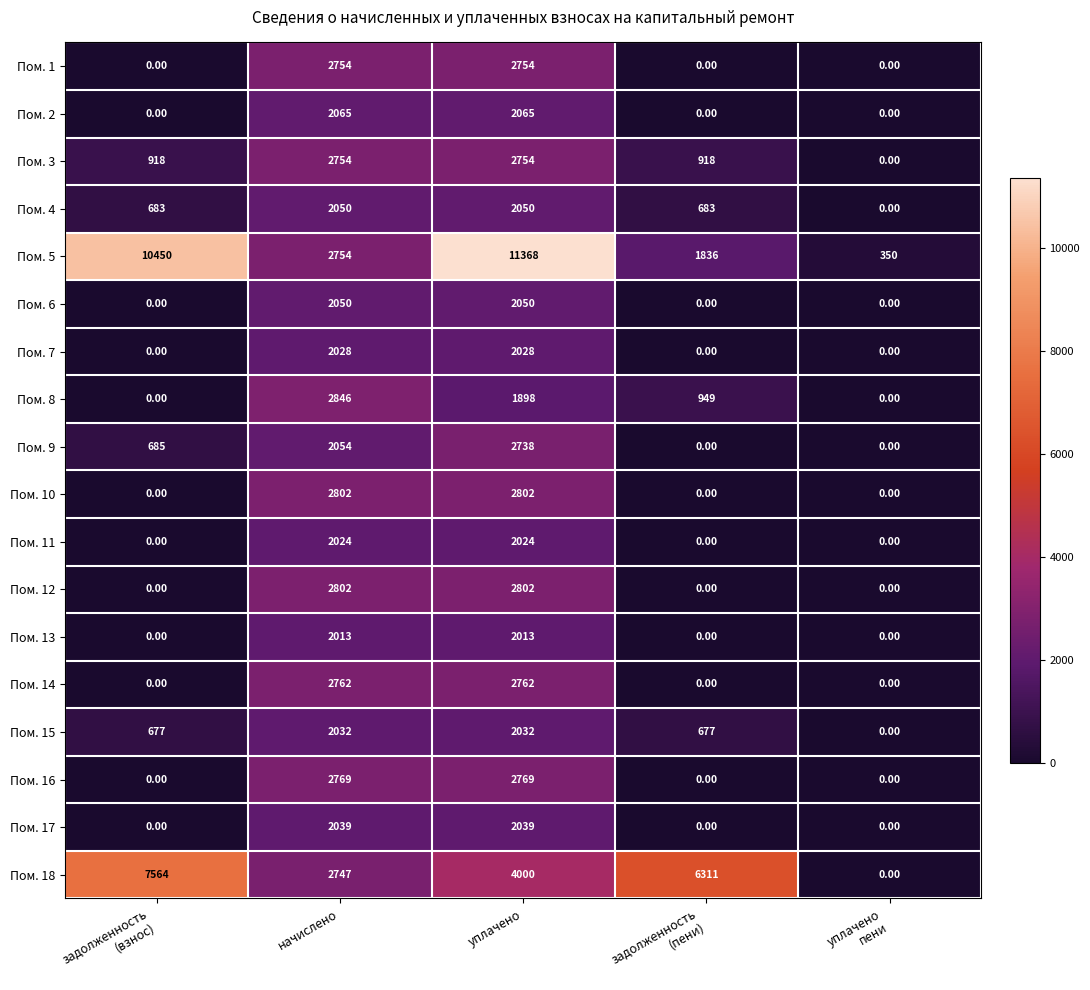

Which series has the widest spread of values?

Пом. 5